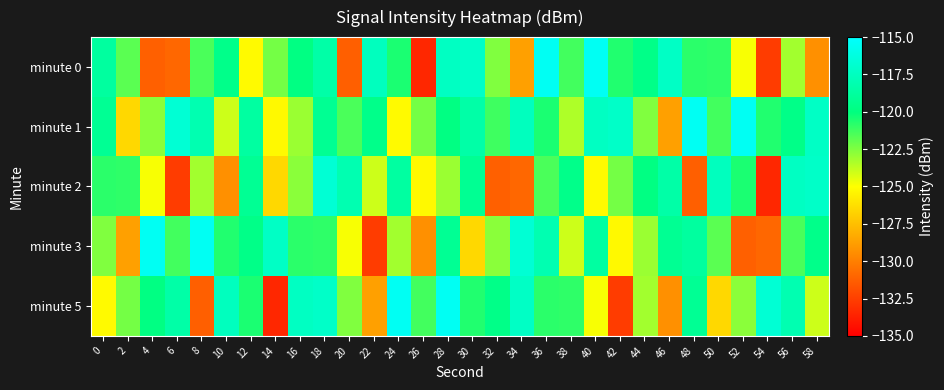

Which has a higher value, 48 or 10?

10